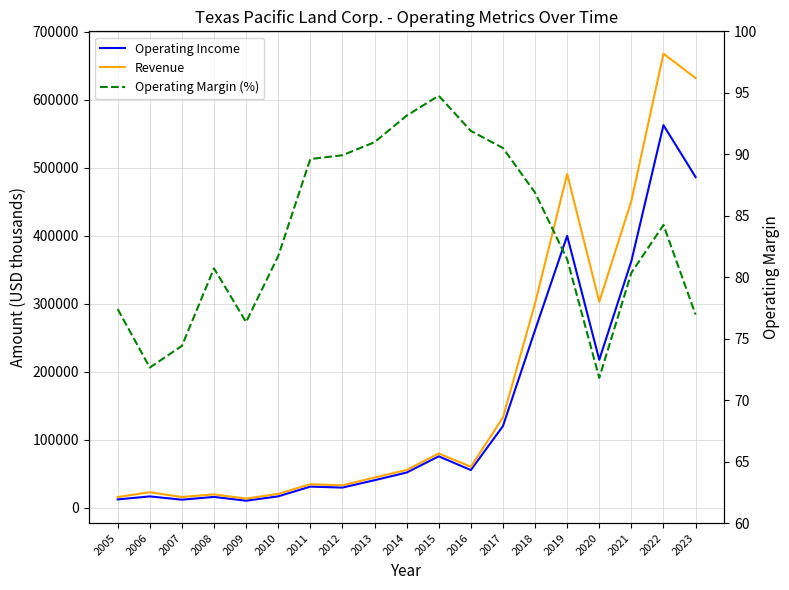

At which category is the sum across all series the highest?

2022